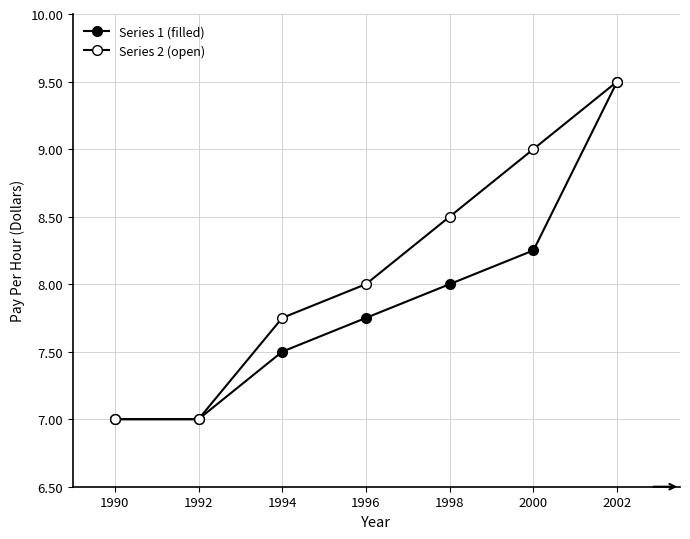

True or false: Series 2 (open) and Series 1 (filled) intersect in this chart.

False